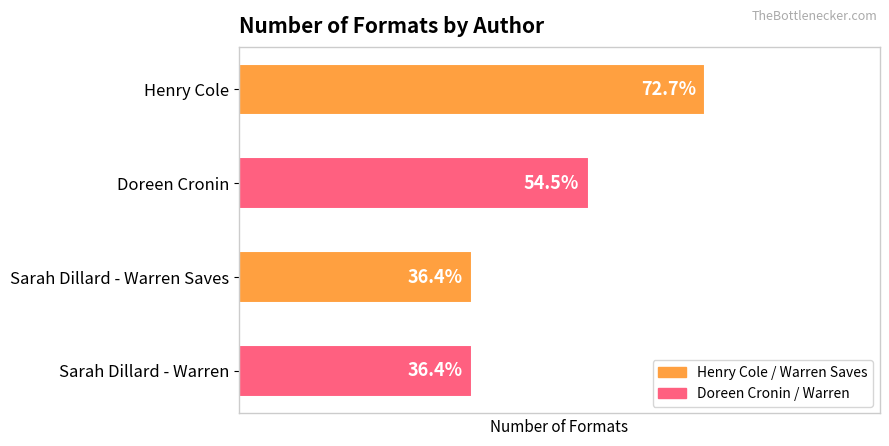

Are the bars horizontal?

Yes